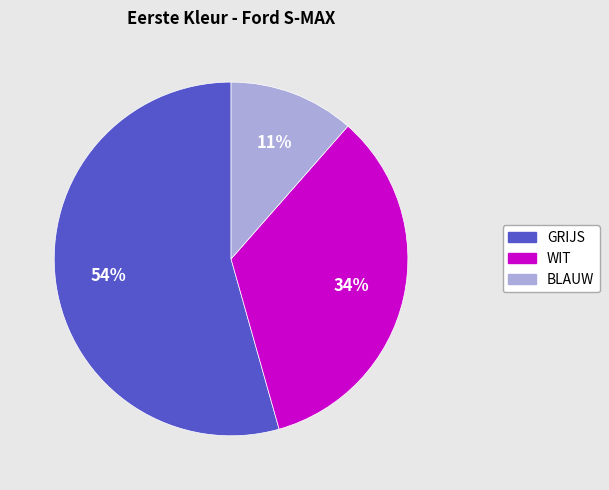

Combined, do GRIJS and WIT account for over 50%?

Yes